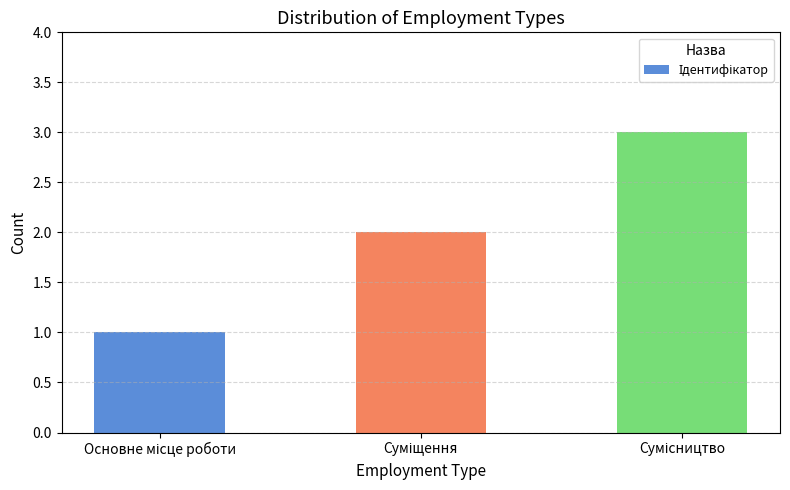

How many bars are there in total?

3